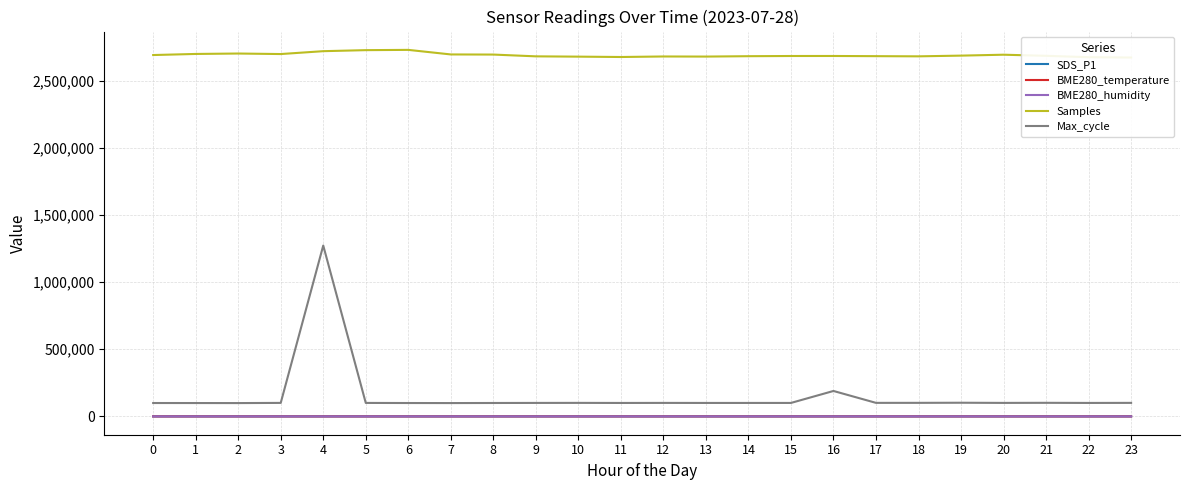

True or false: BME280_humidity has a value of 127.3 at 21.

False